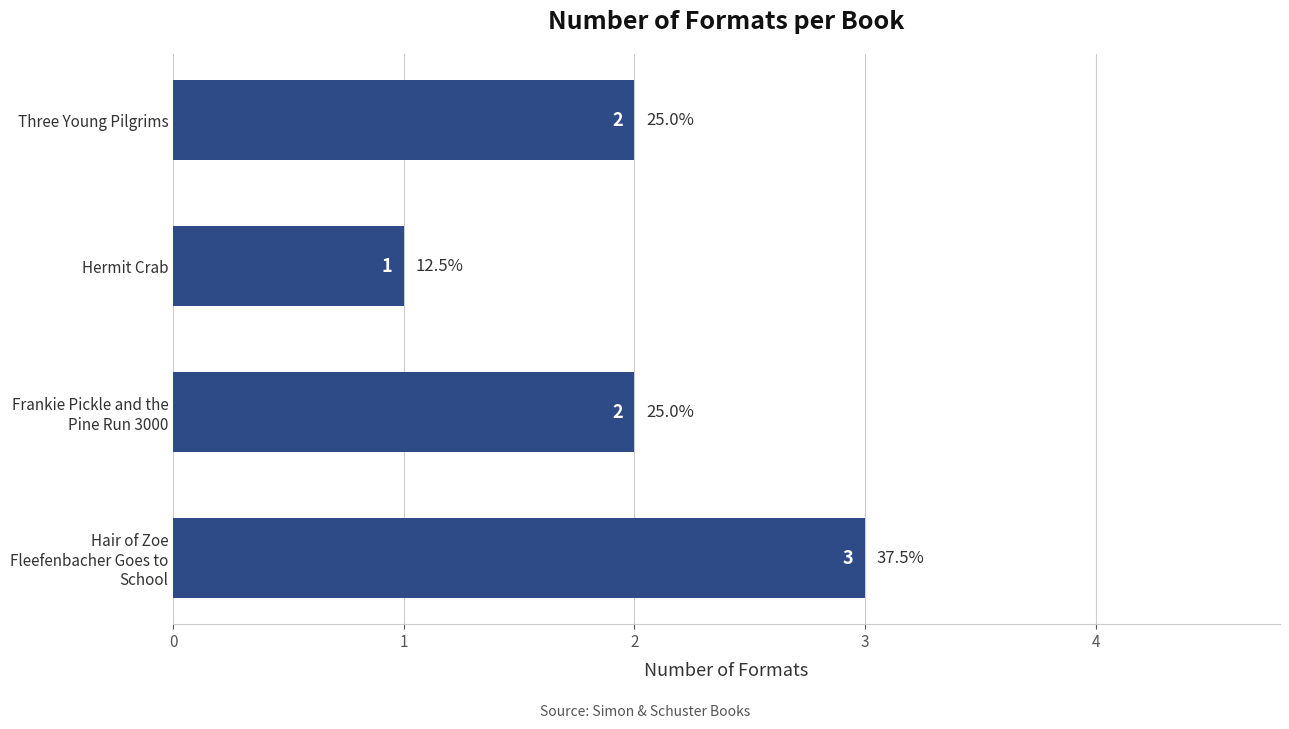

Count the values in the range 2 to 3.

3